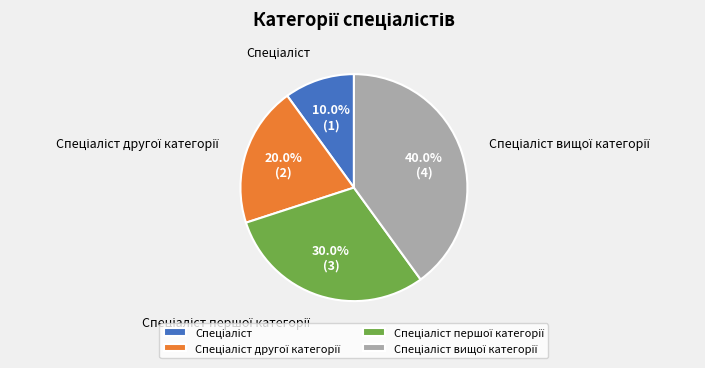

Is there any slice that represents more than half of the pie?

No